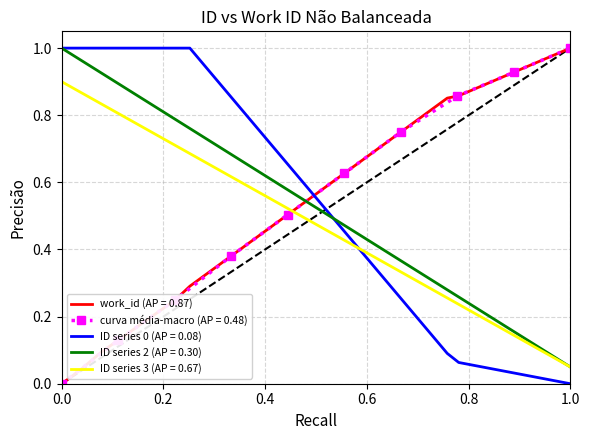

After their last crossing, which series has the higher values: ID series 3 (AP = 0.67) or work_id (AP = 0.87)?

work_id (AP = 0.87)